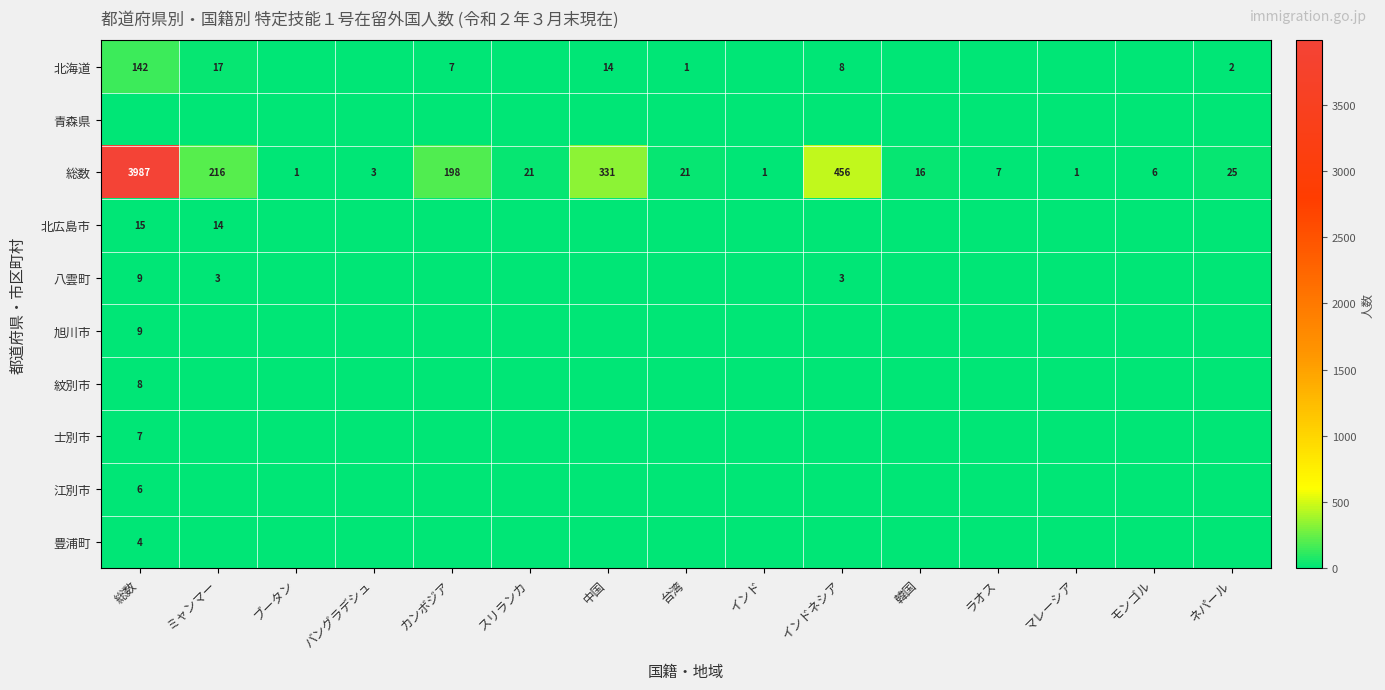

The 北広島市 series shows 6 at 総数. True or false?

False